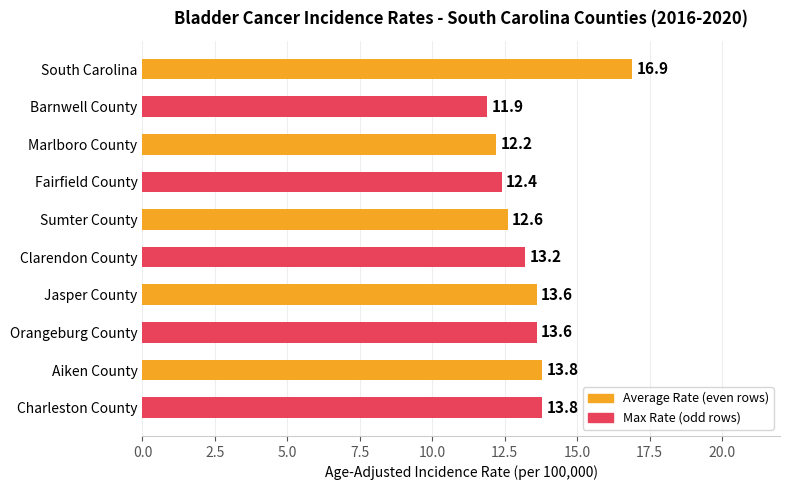

What is the label of the 6th bar from the top?

Clarendon County